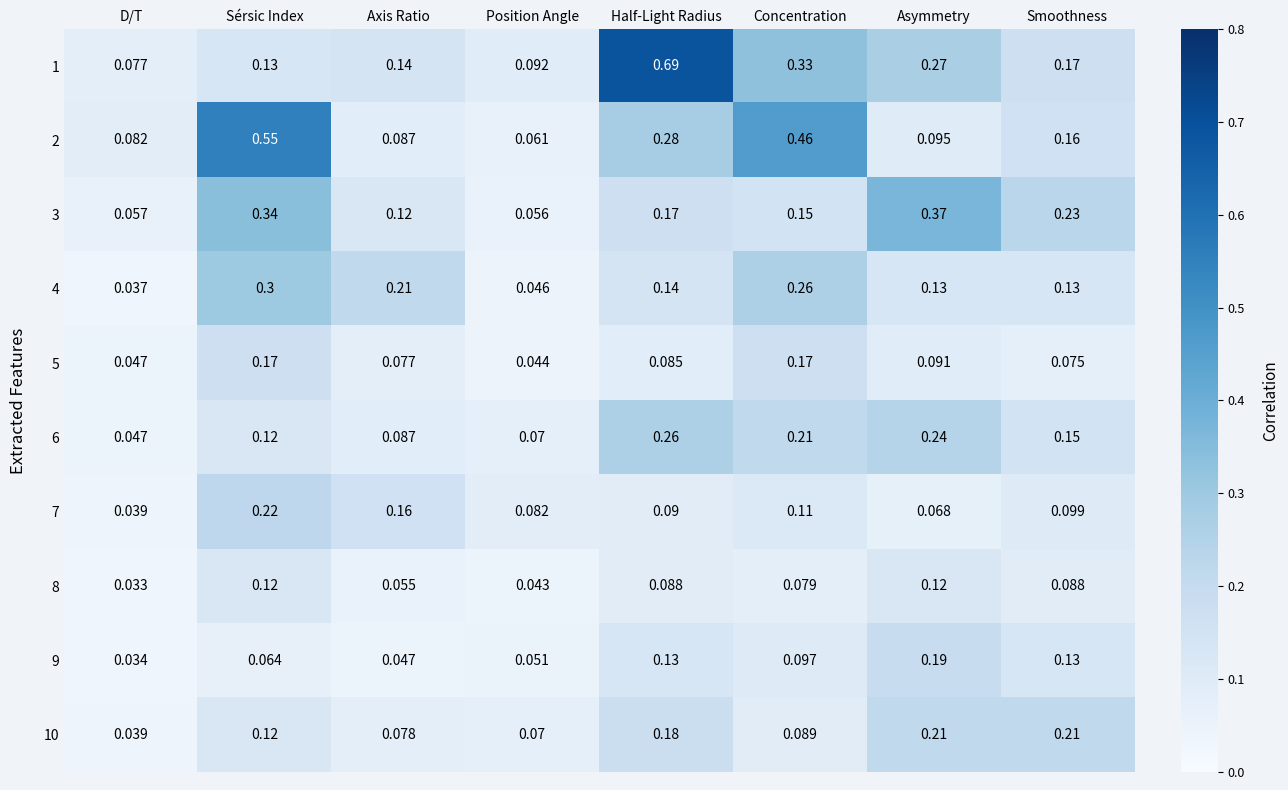

At which category does the chart reach its peak across all series?

Half-Light Radius